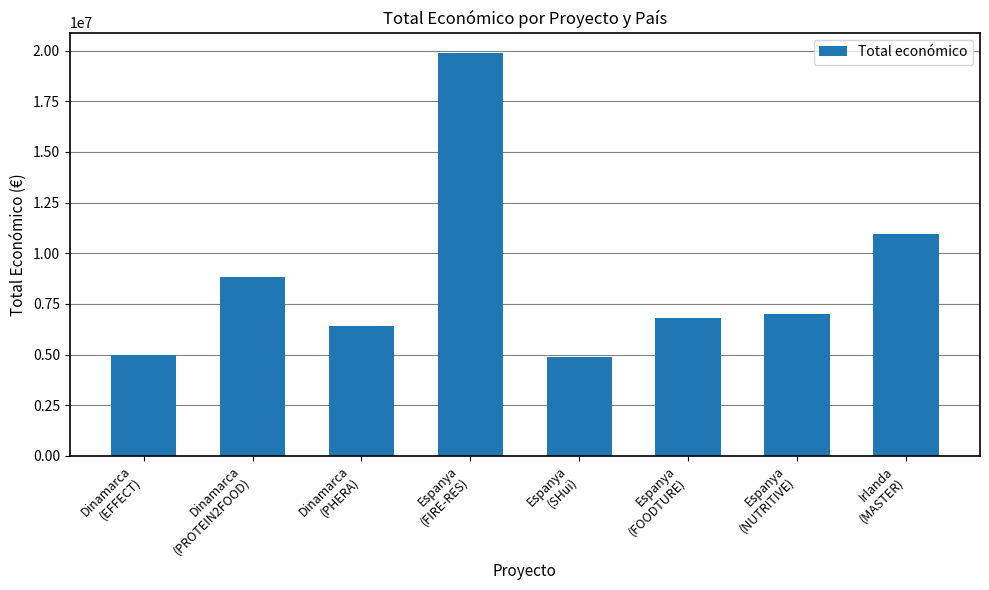

True or false: the data shows 10950171 at Irlanda
(MASTER).

True